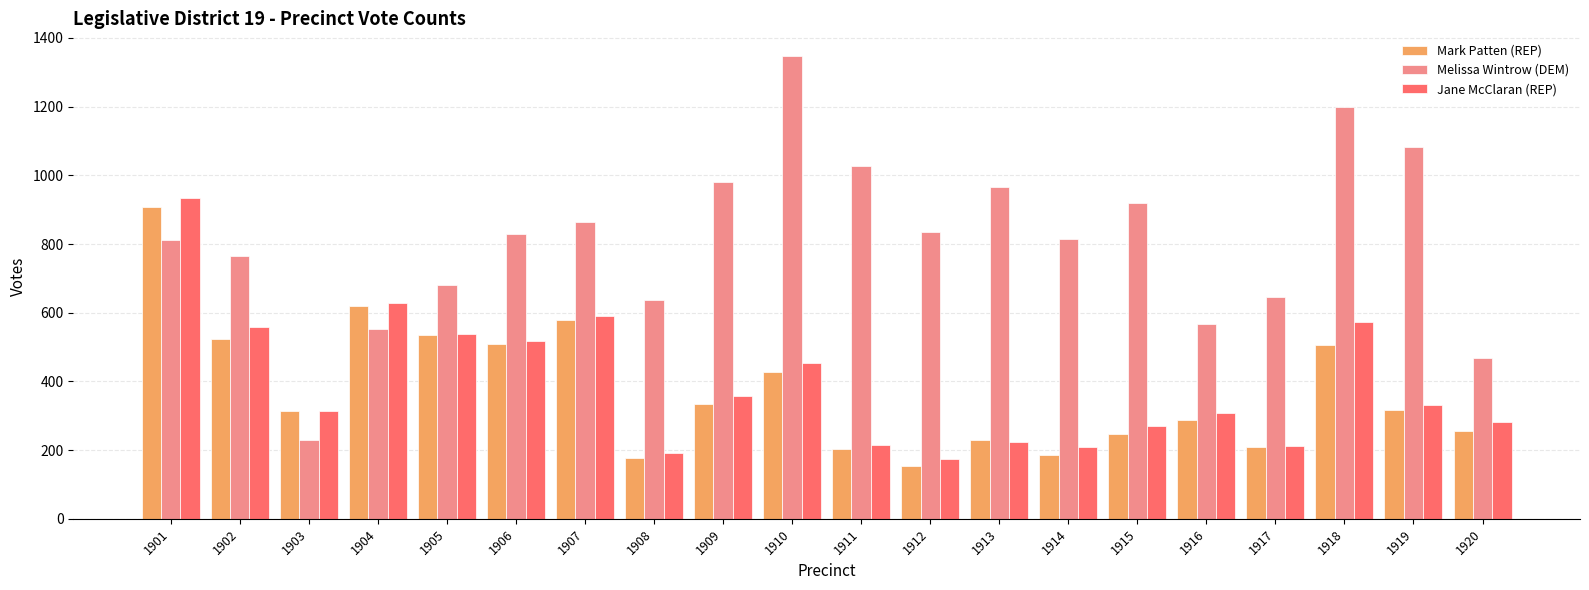

Where does the Jane McClaran (REP) series first go above 331?

1901